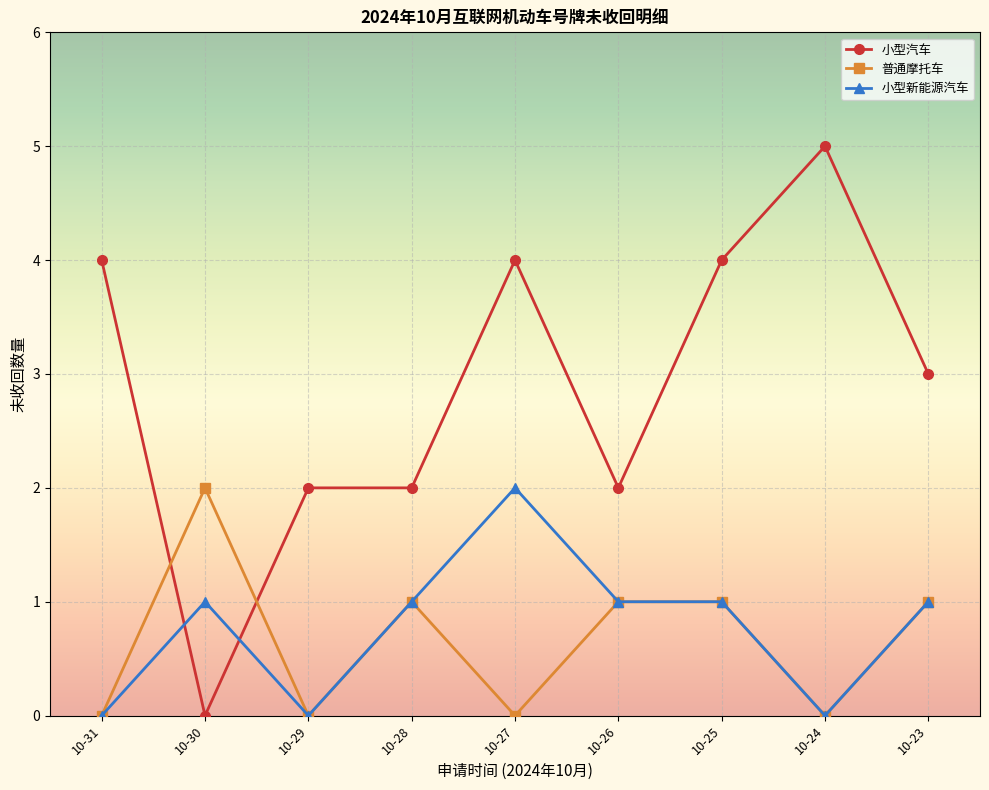

True or false: 小型新能源汽车 and 小型汽车 cross at least once.

True